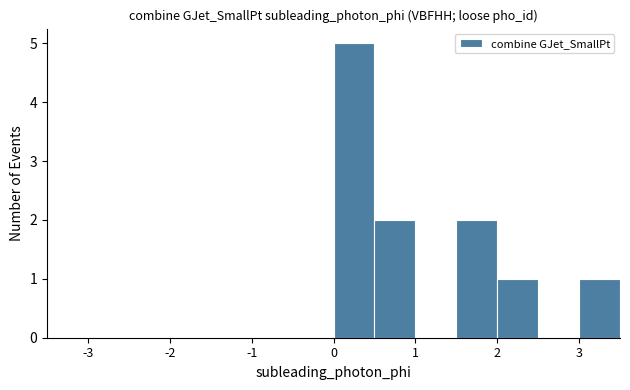

Over which range of the x-axis is the bar tallest?

0.0 to 0.5